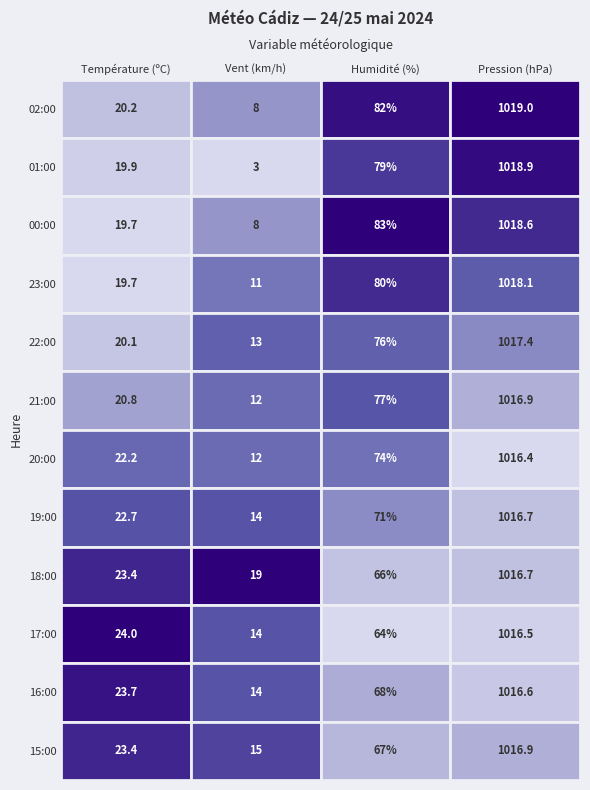

True or false: Pression (hPa) has a value of 660.3 at 6.

False